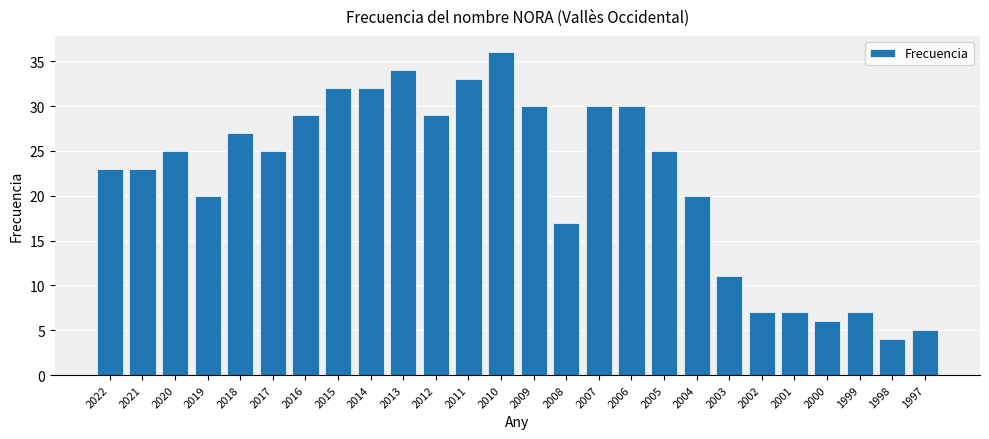

How many series are shown in this chart?

1